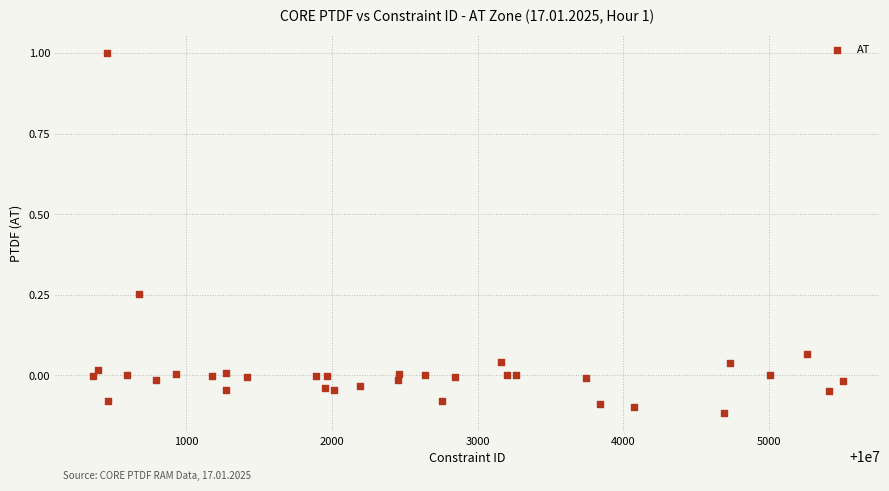

What is the range of X values (max minus min)?

5142.0